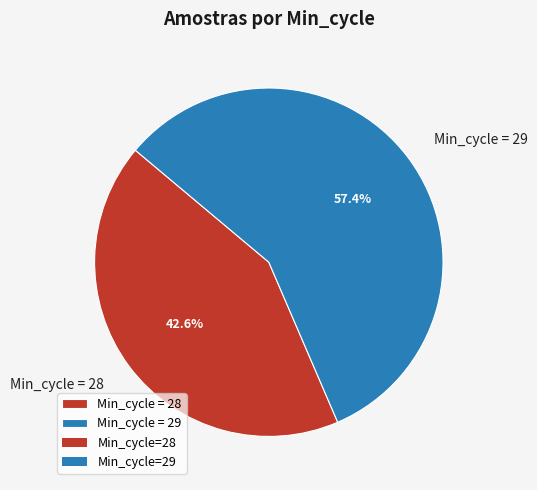

Which slice is the smallest?

Min_cycle = 28